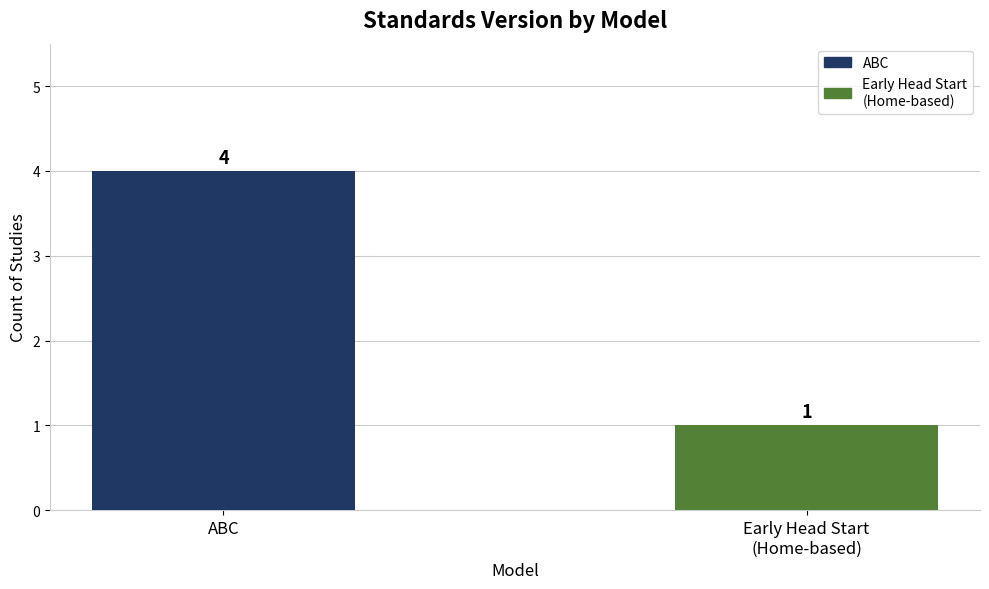

What is the change in value from ABC to Early Head Start
(Home-based)?

-3